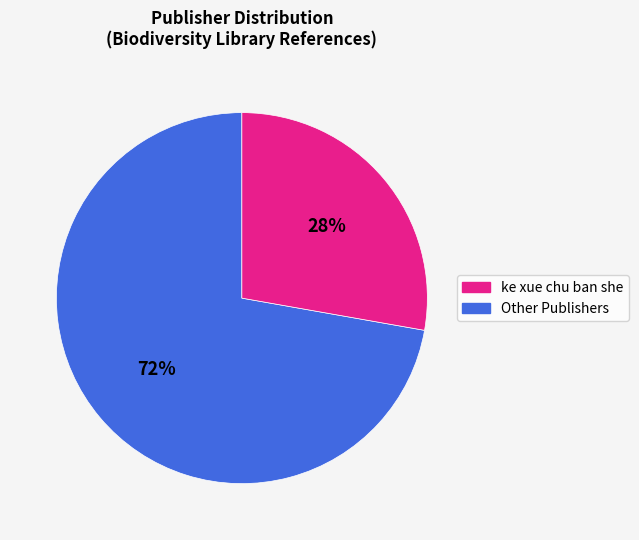

To the nearest percent, what is the average slice percentage?

50%